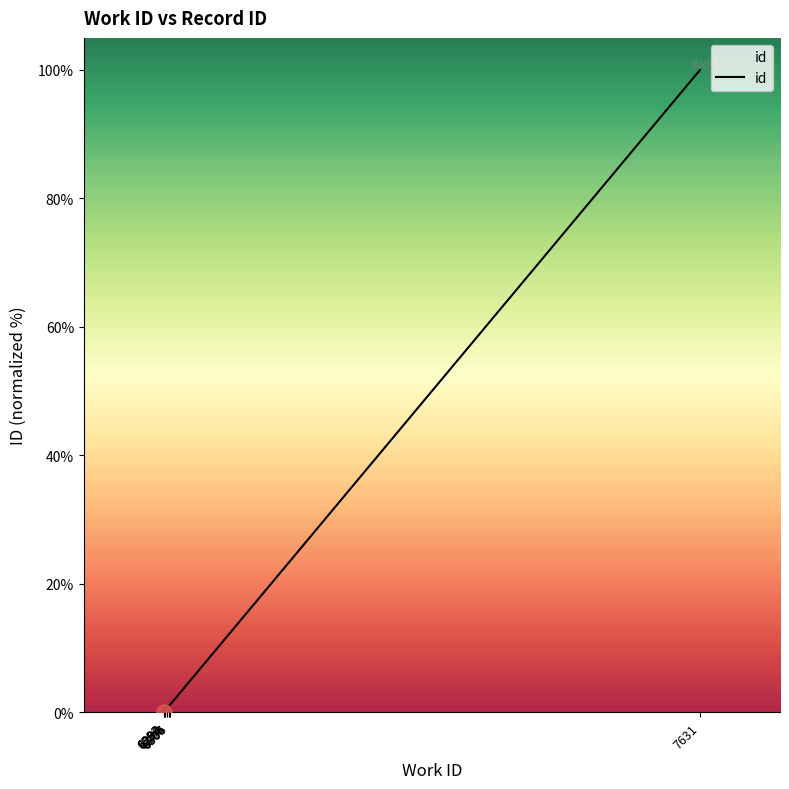

What is the change in value from 6293 to 6304?

+0.8